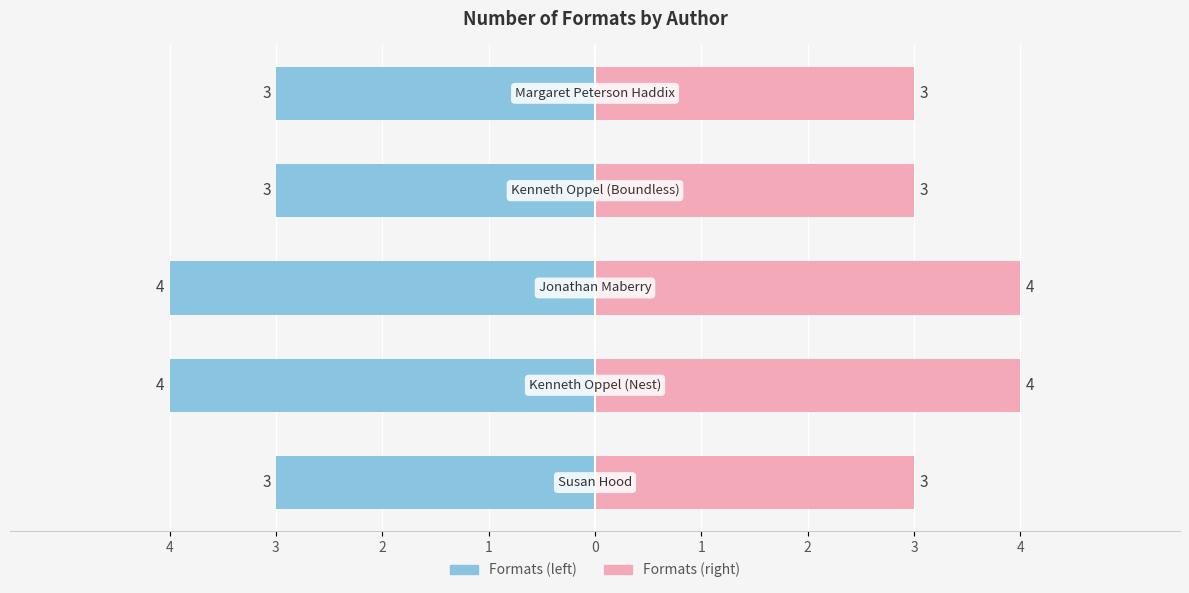

At how many categories does at least one series exceed 0?

5